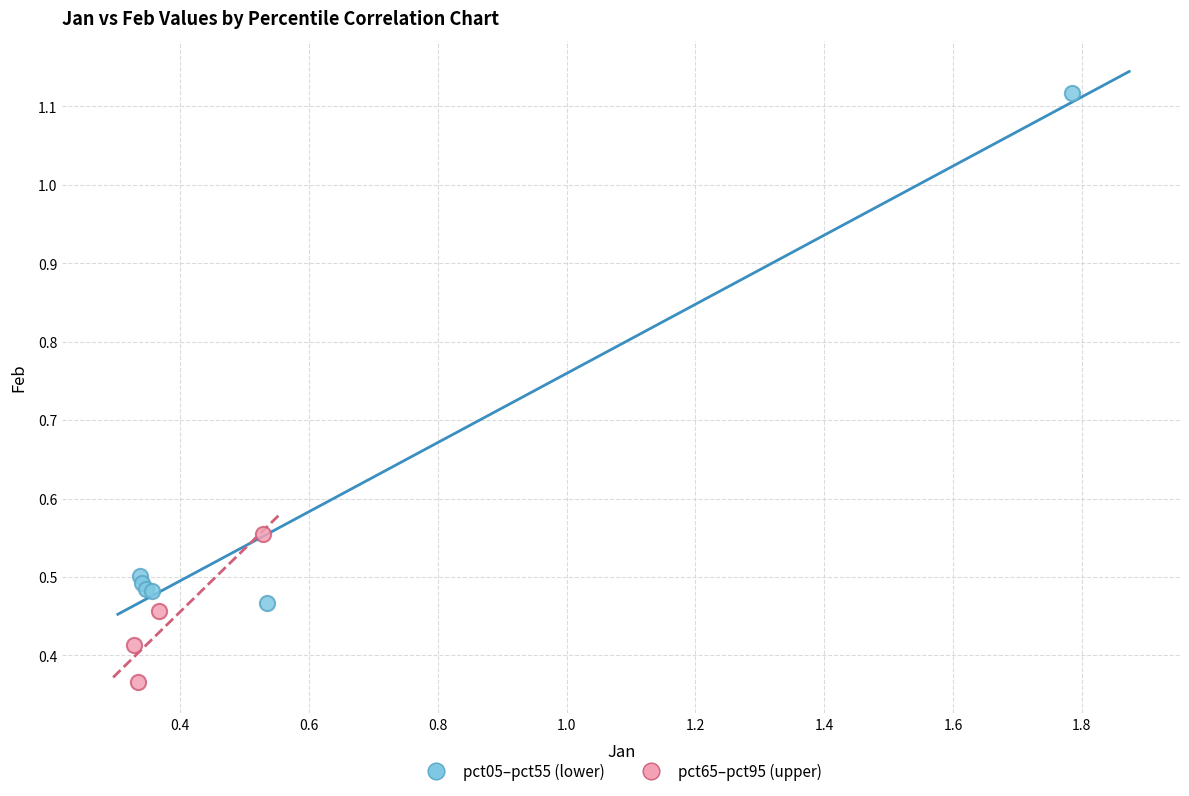

Which series has the largest Y range (max minus min)?

pct05–pct55 (lower)